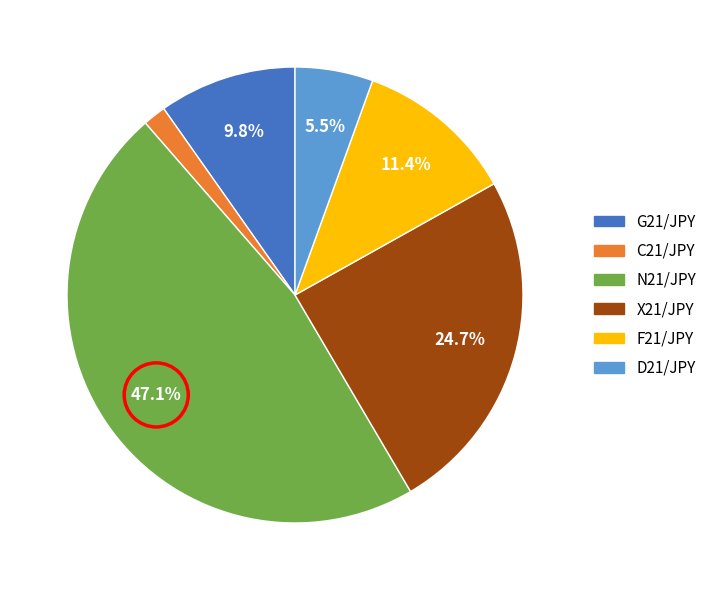

How many segments does this pie chart have?

6